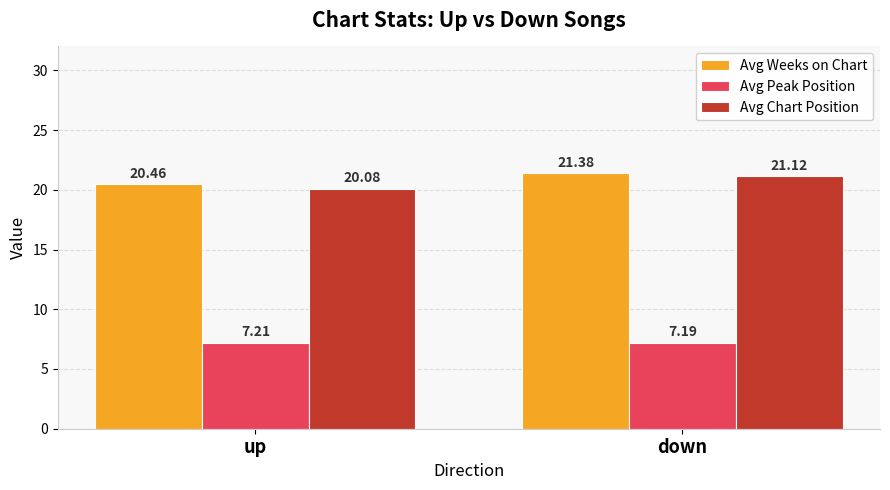

Reading left to right, list all the values displayed in this chart.

Avg Weeks on Chart: 20.5	21.4
Avg Peak Position: 7.2	7.2
Avg Chart Position: 20.1	21.1